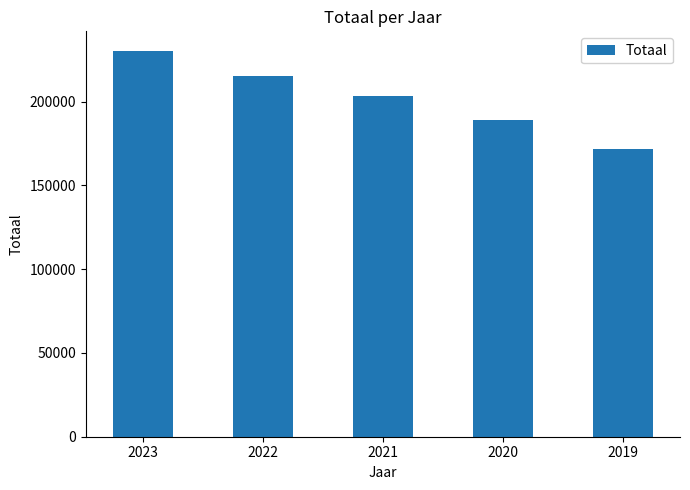

What is the change in value from 2020 to 2019?

-17389